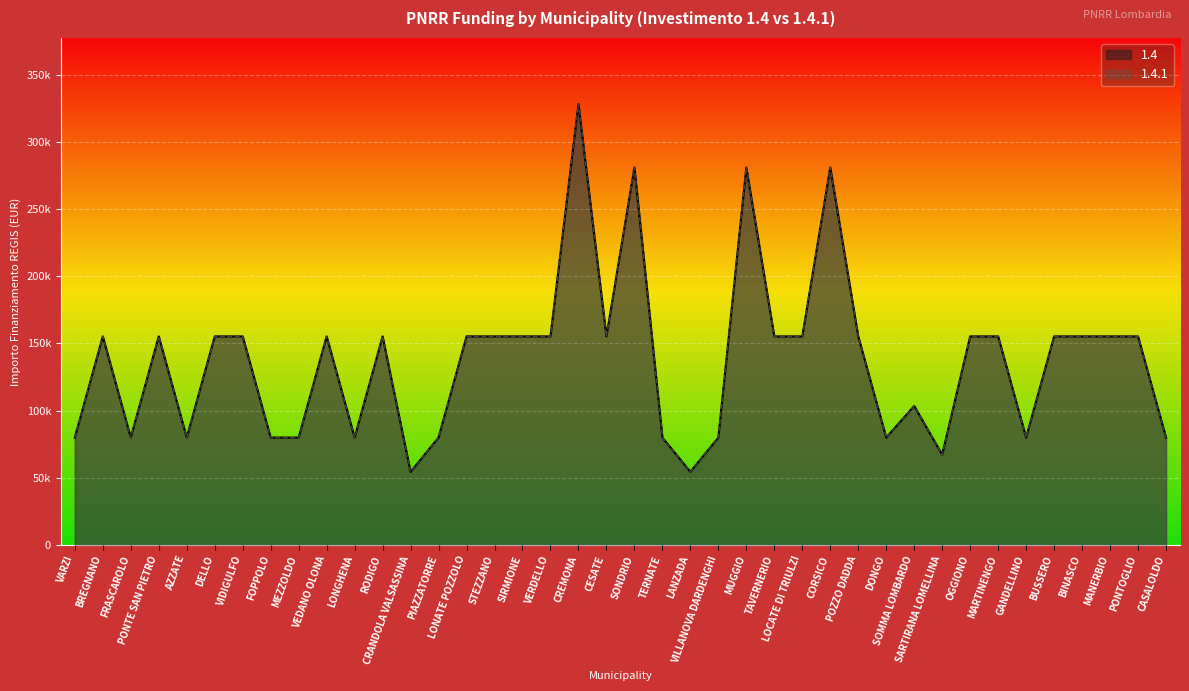

At which category does 1.4.1 reach its first local valley?

FRASCAROLO